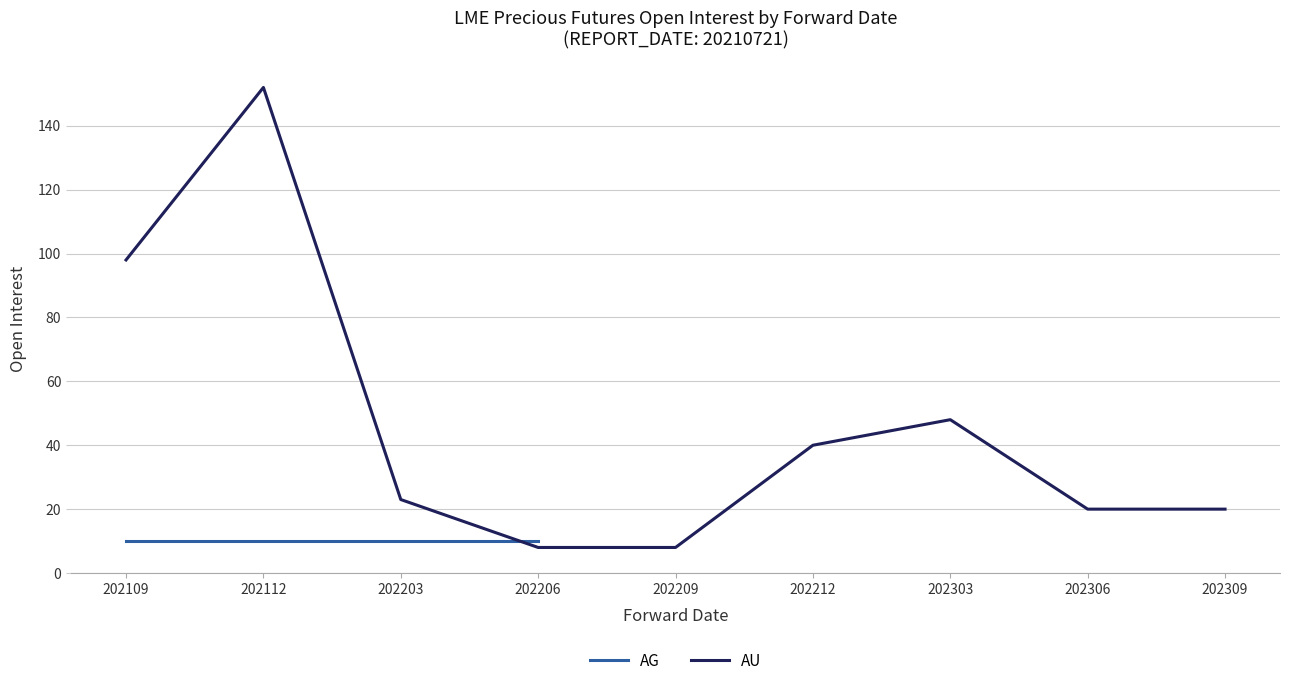

Reading left to right, extract all data points from this chart.

98	152	23	8	8	40	48	20	20